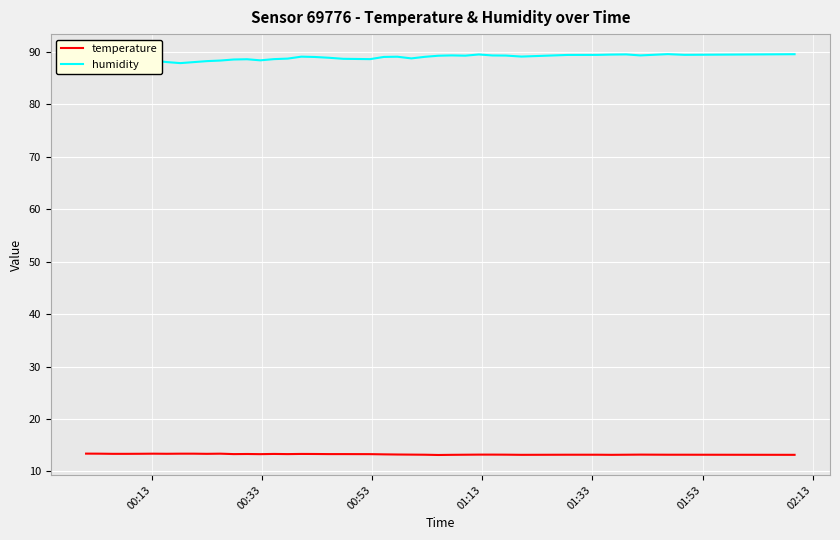

What are all the series names shown in the legend?

temperature, humidity